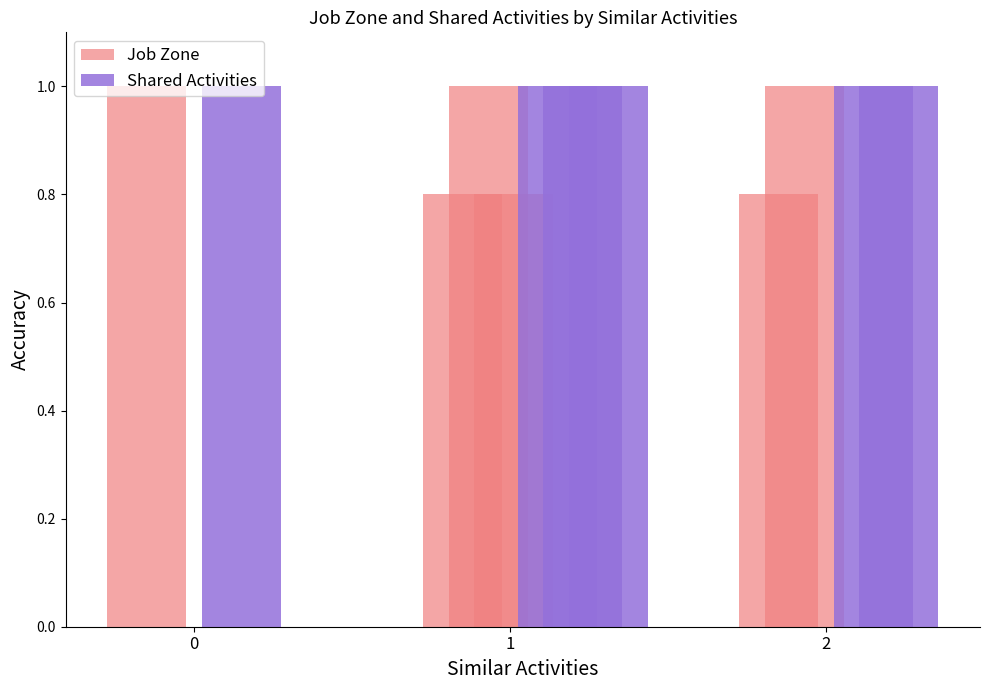

How many bars are there in each group?

2